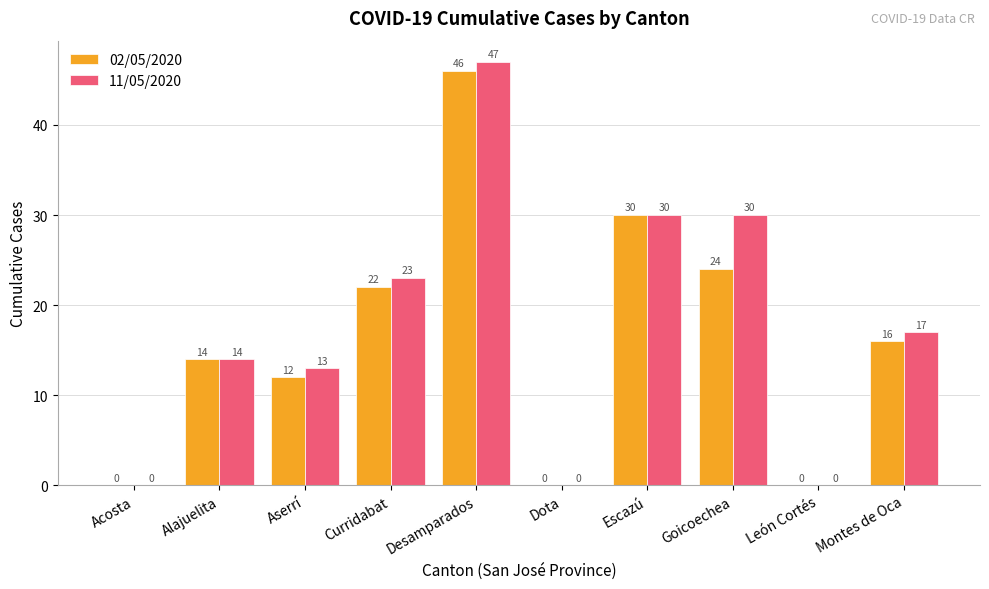

Is it true that 02/05/2020 equals 21 at Aserrí?

False